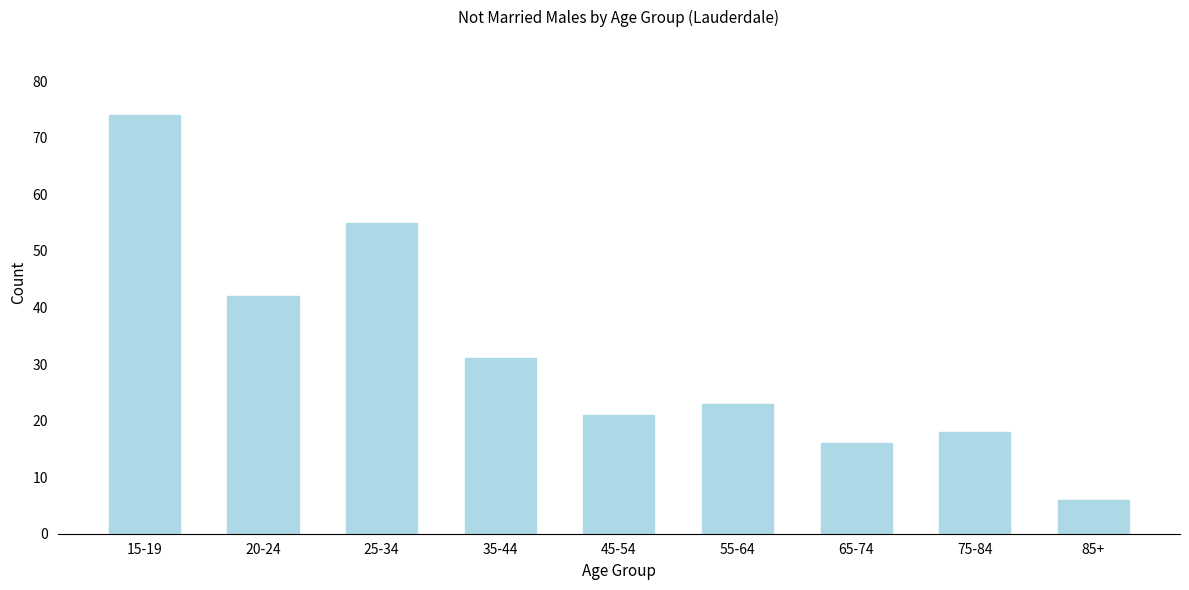

Reading left to right, what are all the values shown in this chart?

74	42	55	31	21	23	16	18	6